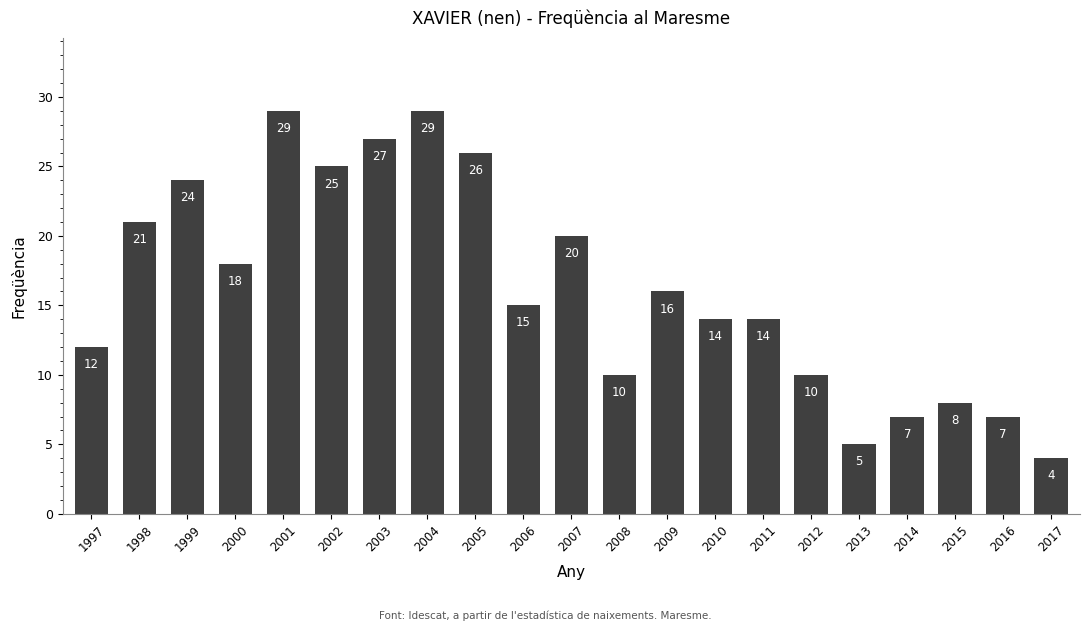

Between 1999 and 1997, which is larger?

1999